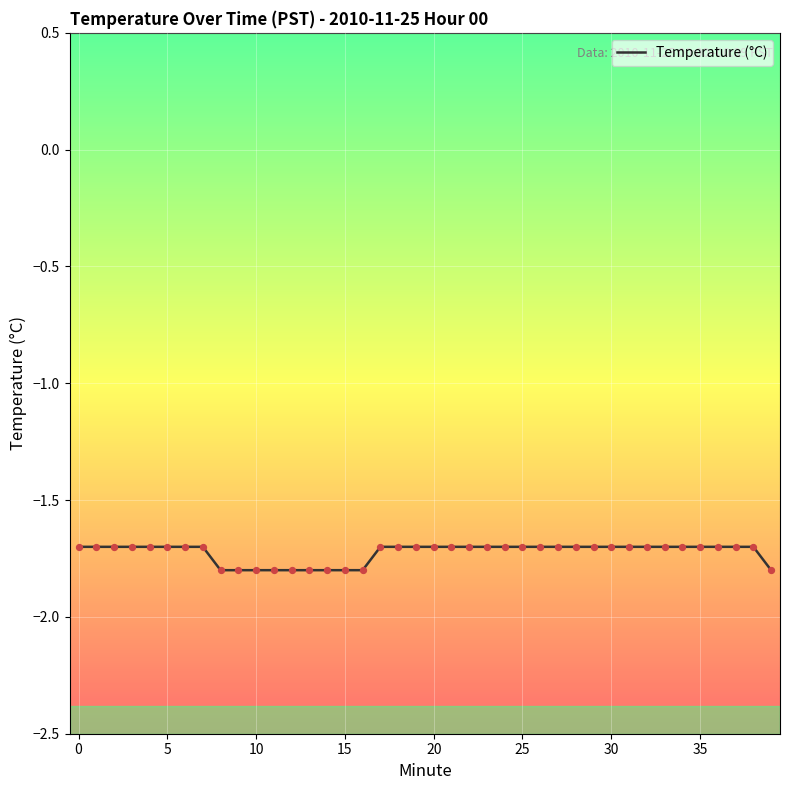

What is the greatest value displayed?

-1.7